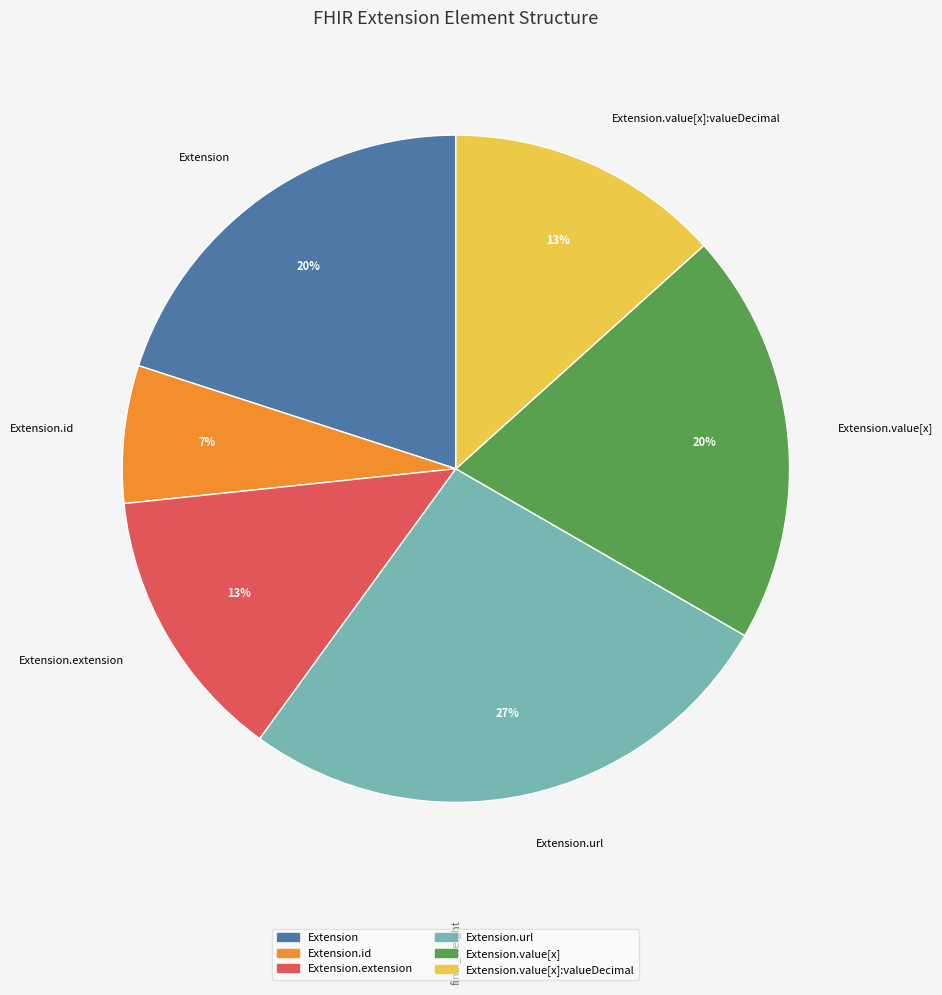

Do Extension.id and Extension.url together represent more than half of the pie?

No